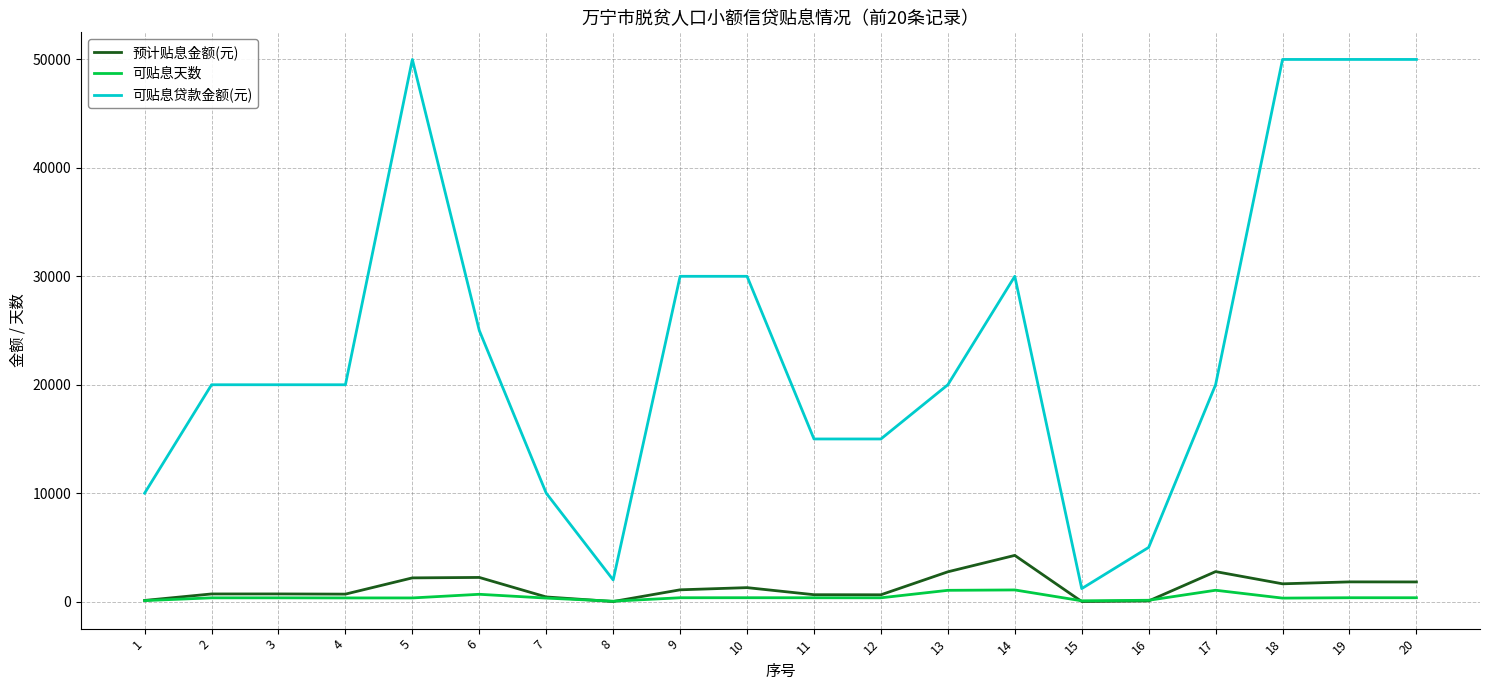

What are all the series names shown in the legend?

预计贴息金额(元), 可贴息天数, 可贴息贷款金额(元)